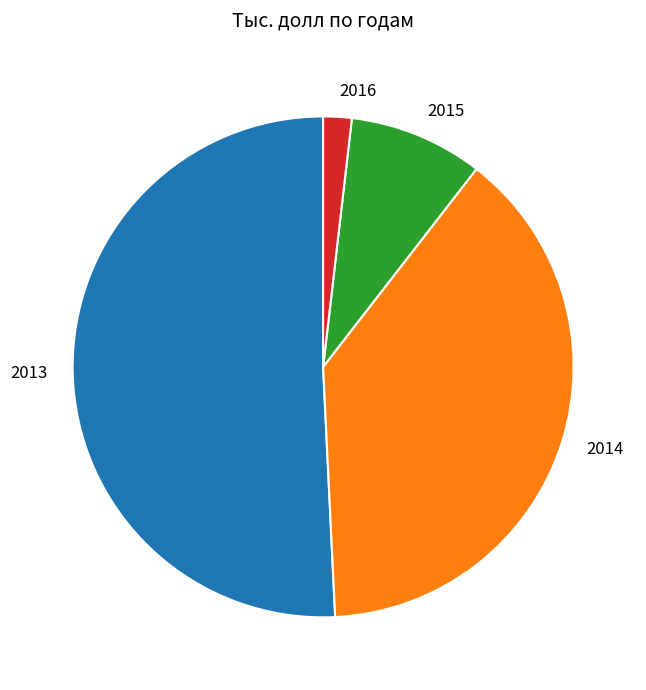

True or false: 2016 accounts for 2% of the total.

True